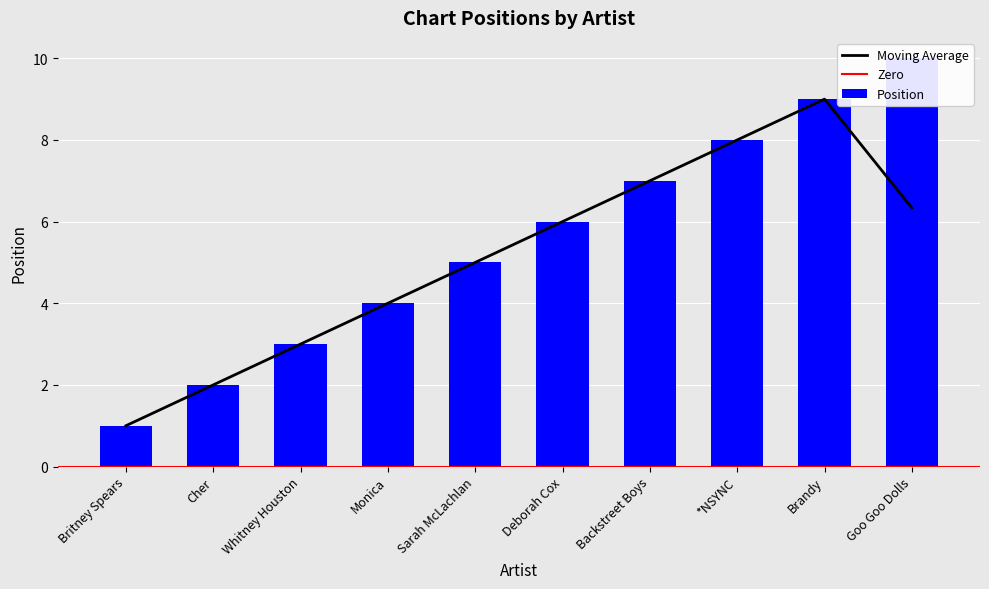

How many values are between 3 and 8?

6